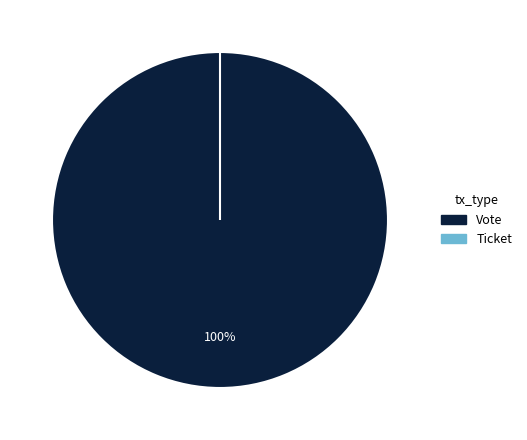

Rank the categories by value from highest to lowest.

Vote, Ticket